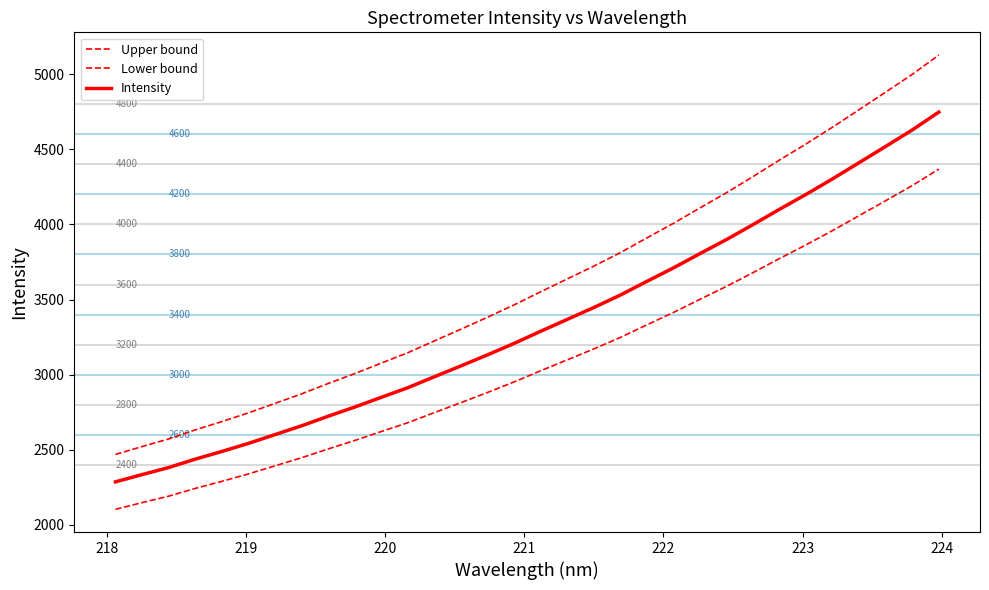

What is the value of the Upper bound point at the 22nd from the left?

4007.6